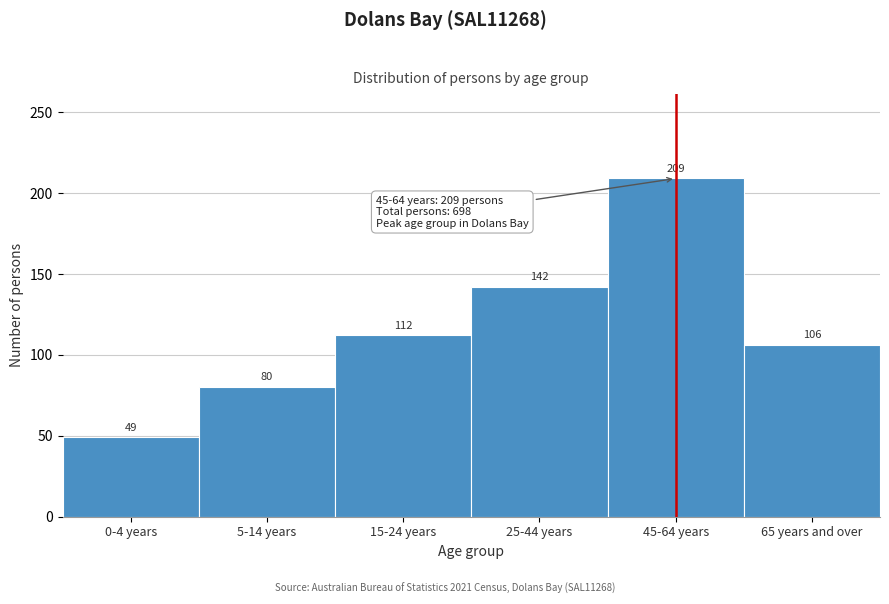

Reading left to right, what are all the values shown in this chart?

49	80	112	142	209	106